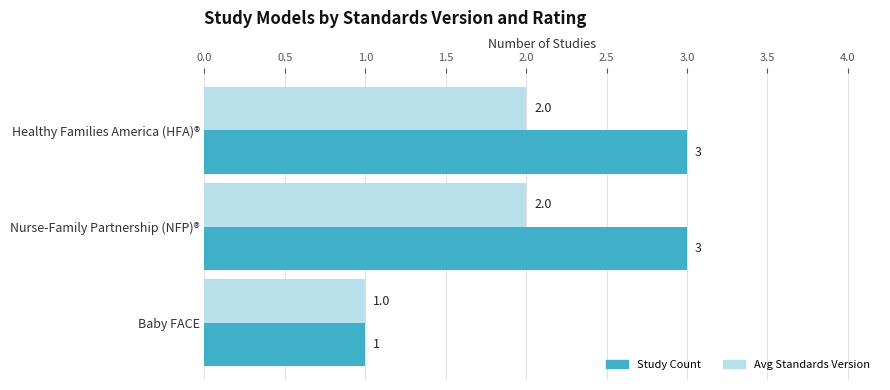

Which series has the widest spread of values?

Study Count